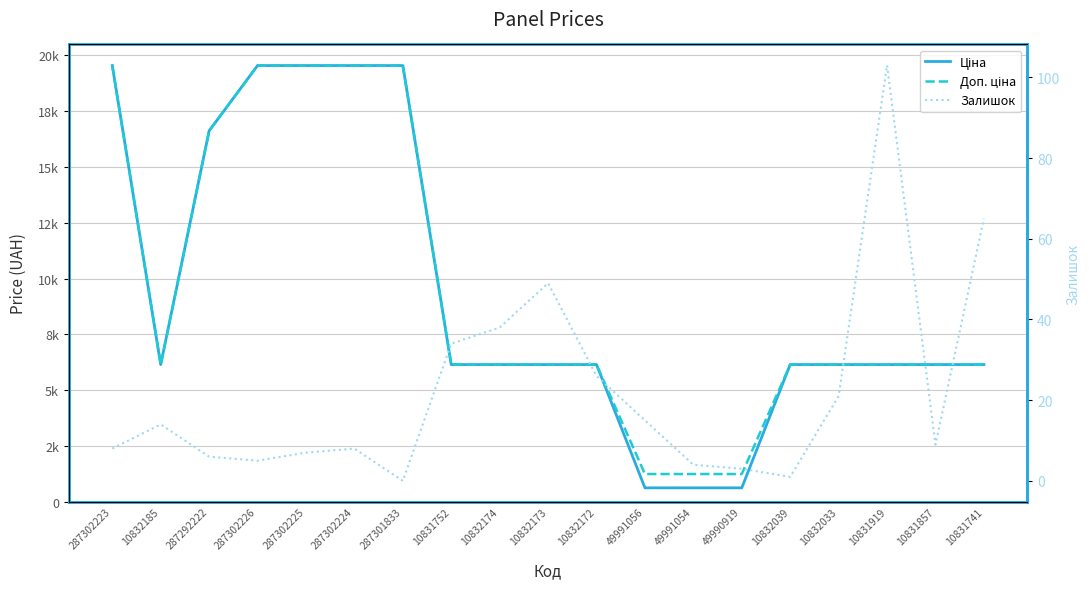

What position from the right is 287292222?

17